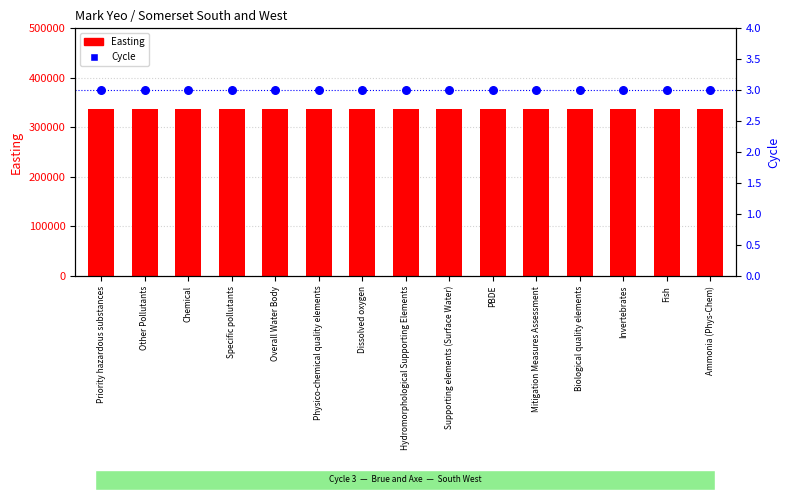

Which series reaches the maximum Y coordinate?

Easting